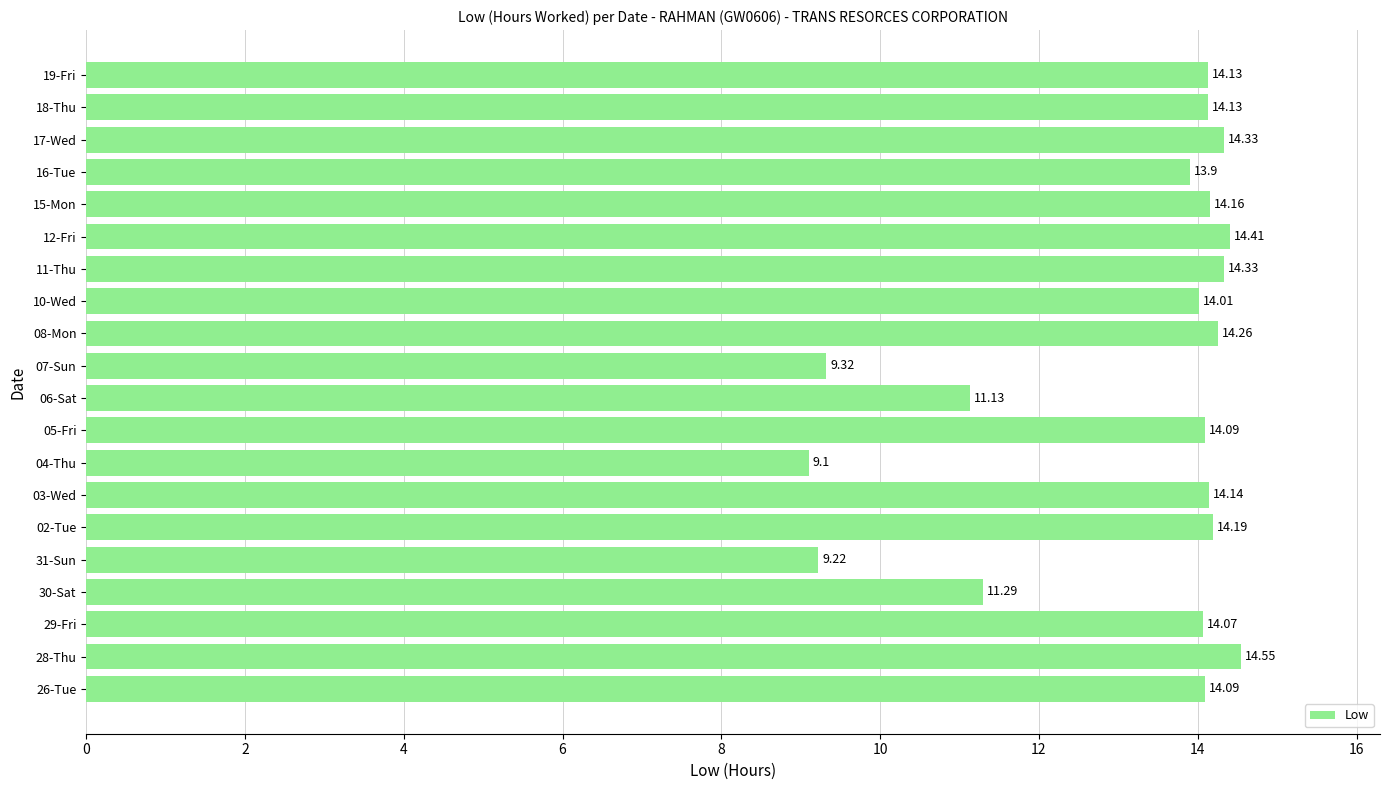

Approximately how many times larger is the value at 15-Mon compared to 16-Tue?

1.0